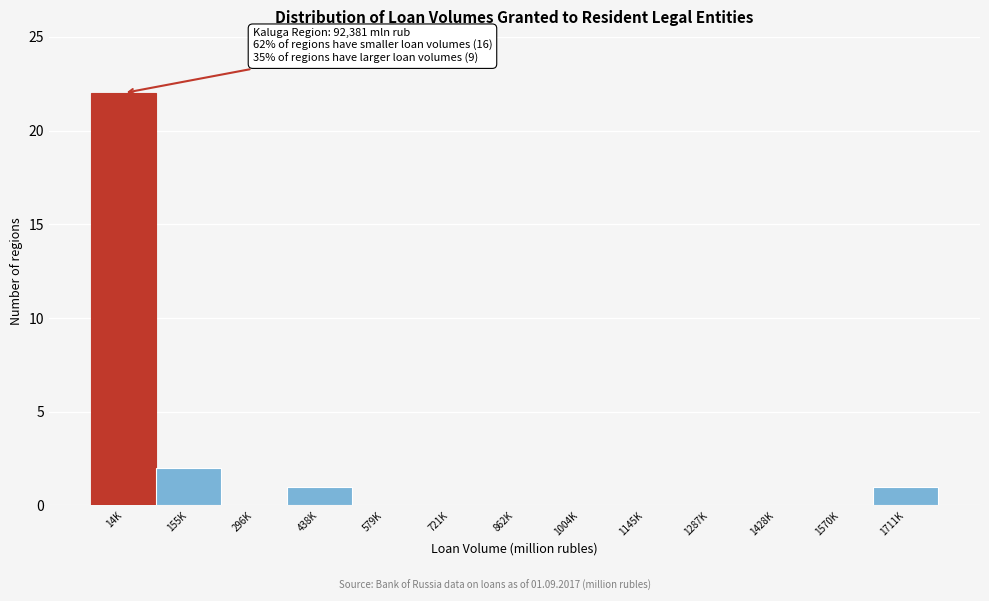

Reading left to right, extract all data points from this chart.

14K=22	155K=2	296K=0	438K=1	579K=0	721K=0	862K=0	1004K=0	1145K=0	1287K=0	1428K=0	1570K=0	1711K=1